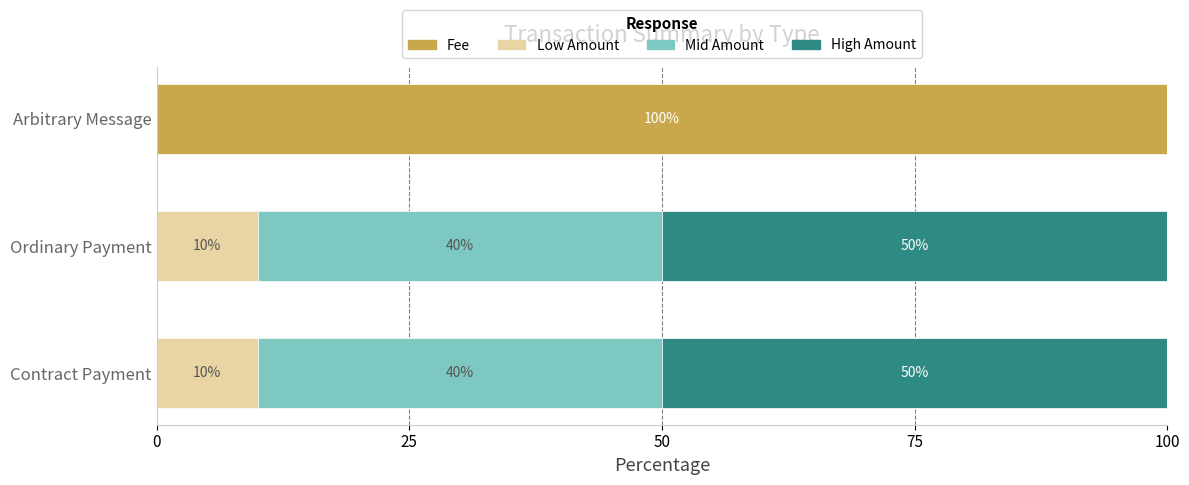

Which category has the highest value in the Fee series?

Arbitrary Message